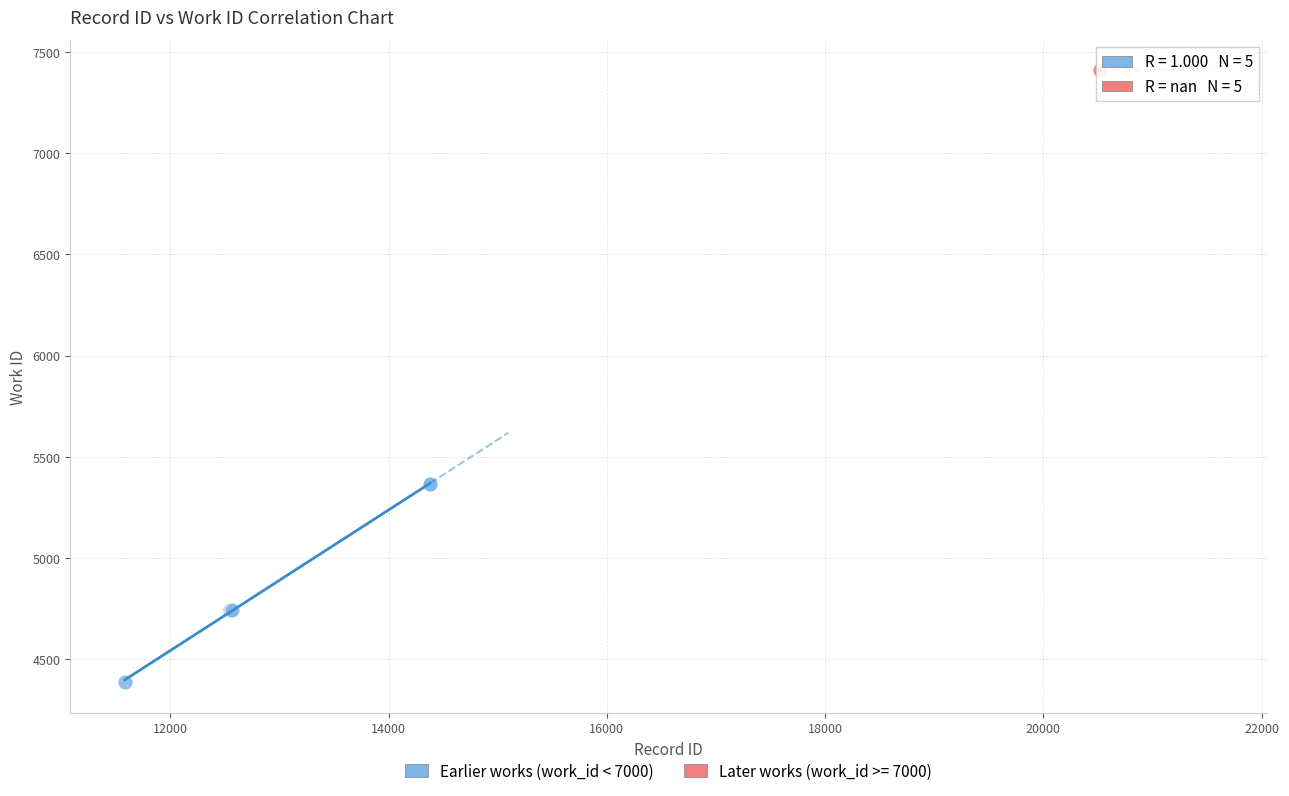

Which series contains the lowest Y value?

Earlier works (work_id < 7000)